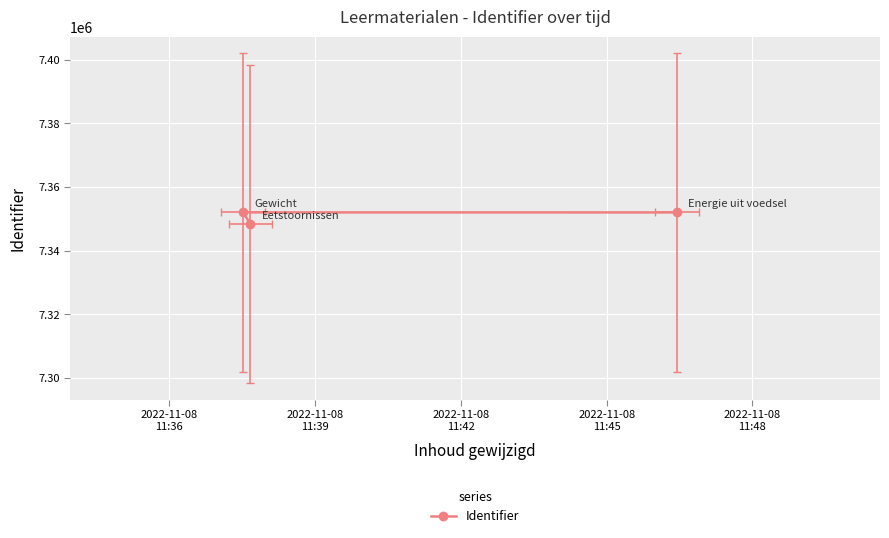

How many lines are shown in the chart?

1